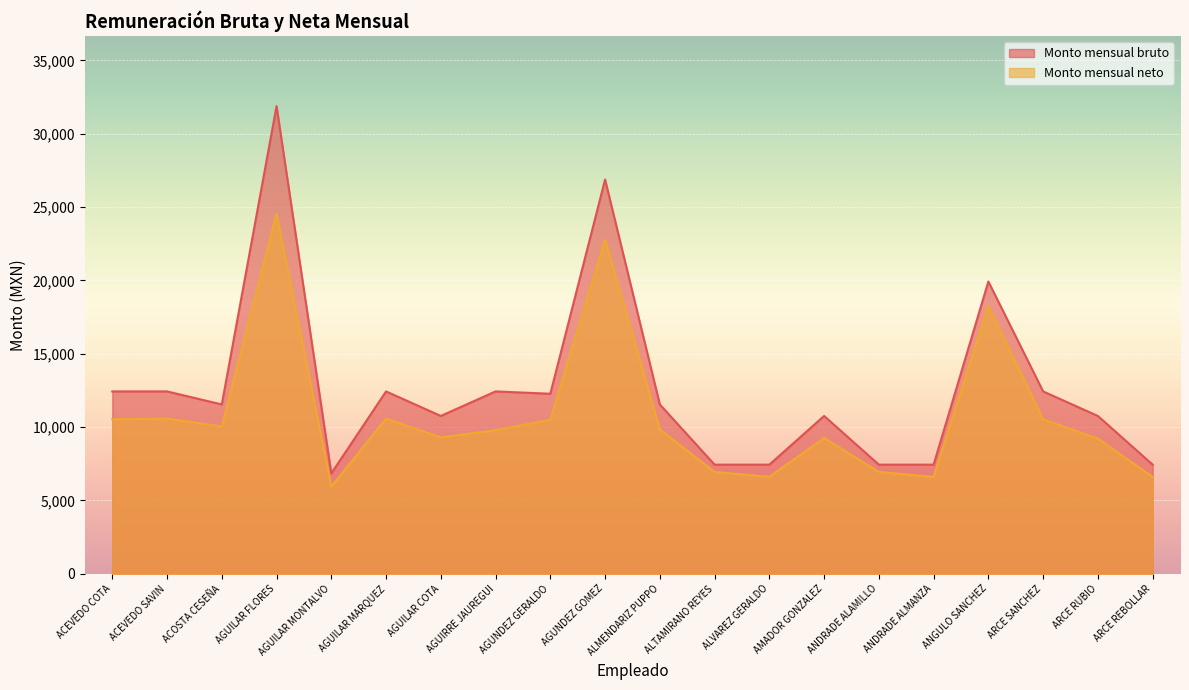

List the series in order of their overall mean, highest first.

Monto mensual bruto, Monto mensual neto